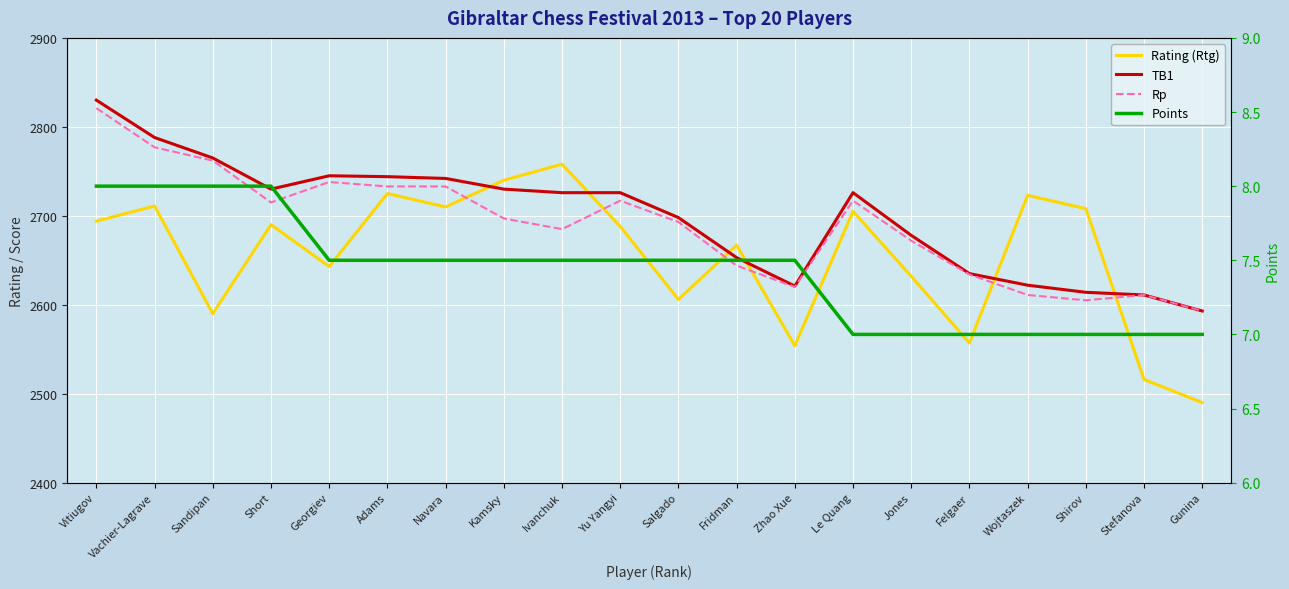

True or false: TB1 and Rp intersect in this chart.

False